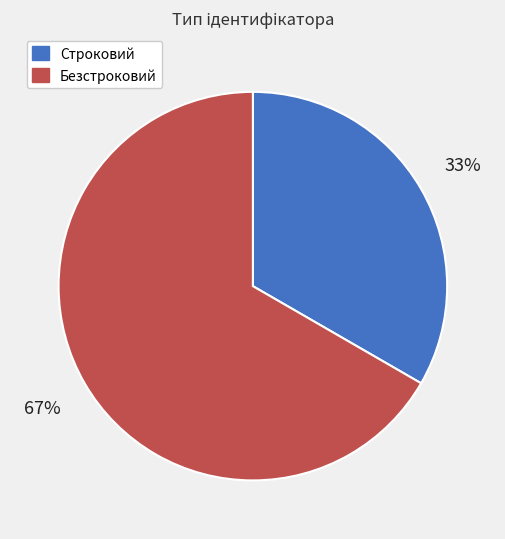

To the nearest percent, what is the combined percentage of Строковий and Безстроковий?

100%